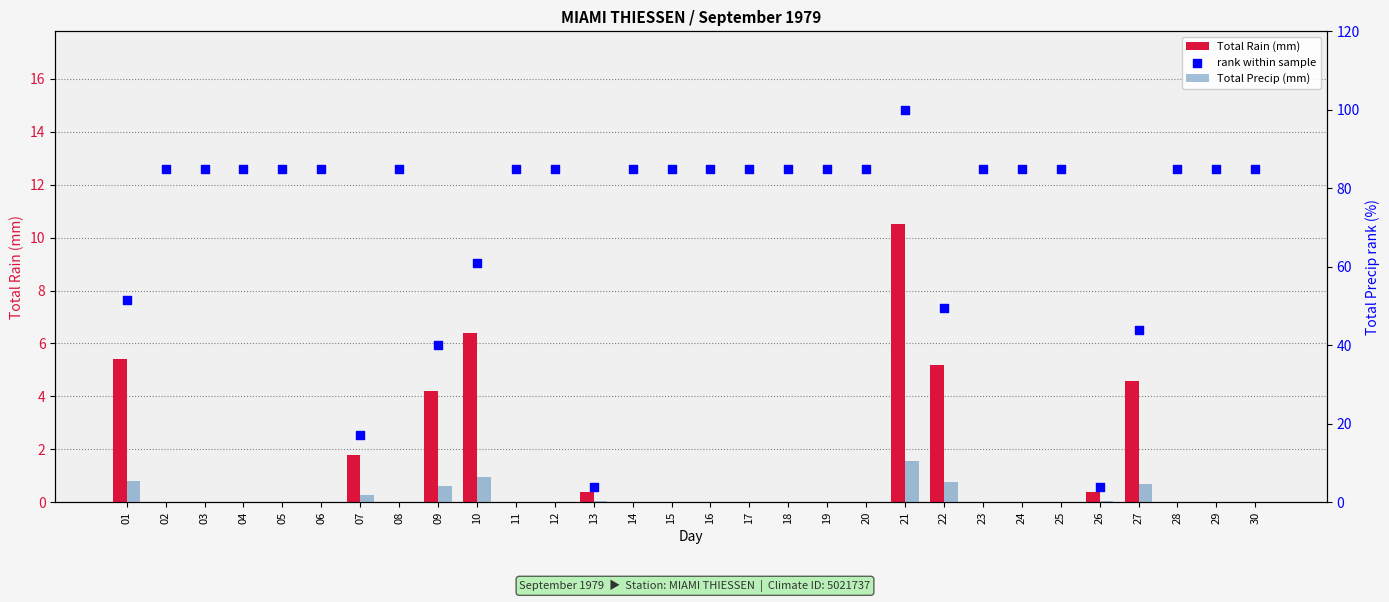

Is the value of rank within sample at 30 greater than the value of Total Rain (mm) at 14?

Yes